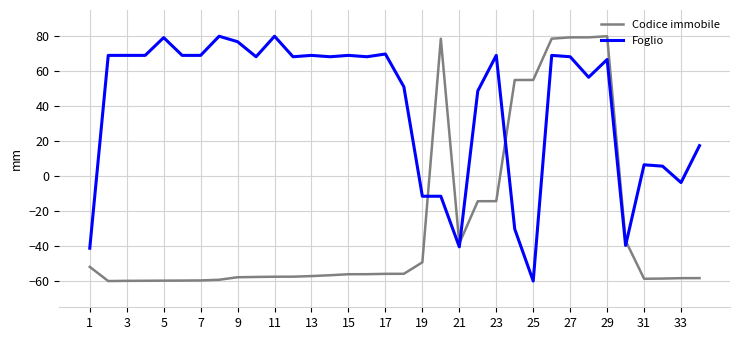

What is the difference between the maximum and minimum values in the Codice immobile series?

140.0